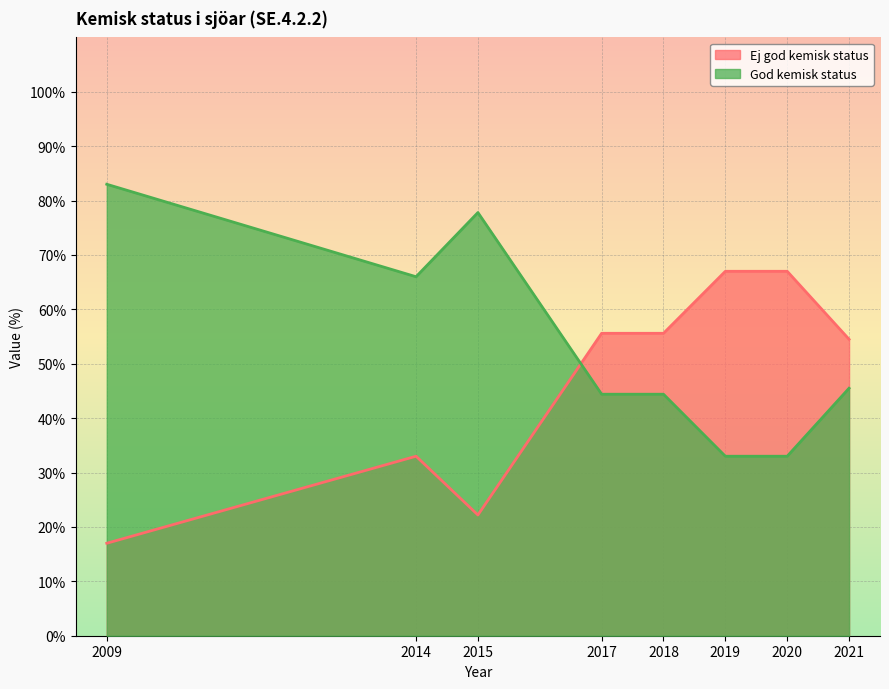

Does the chart display data point markers on the line(s)?

No